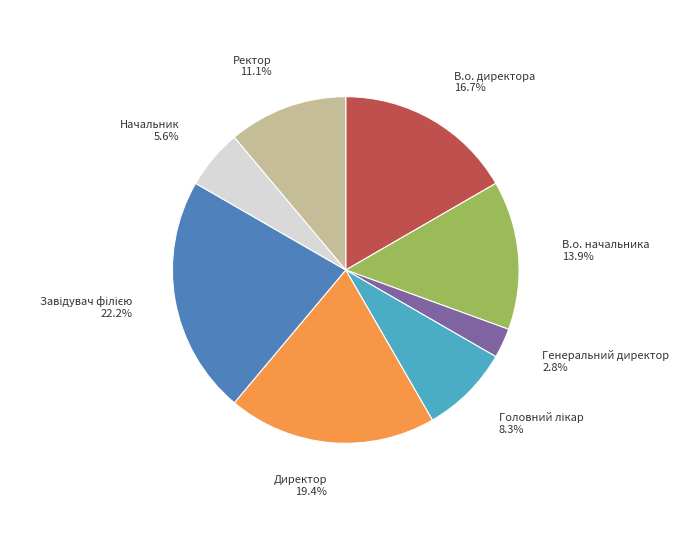

Is there any slice that represents more than half of the pie?

No